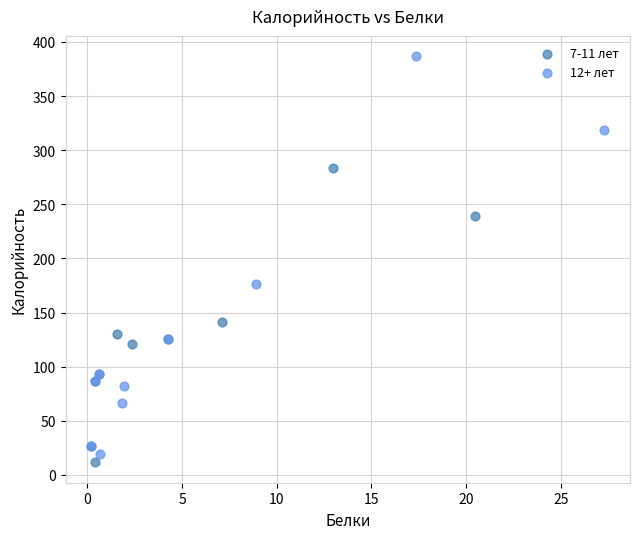

What are all the series names shown in the legend?

7-11 лет, 12+ лет